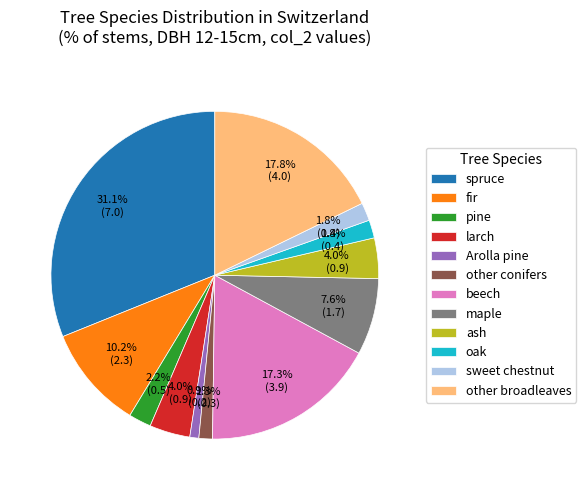

Do beech and spruce together represent more than half of the pie?

No